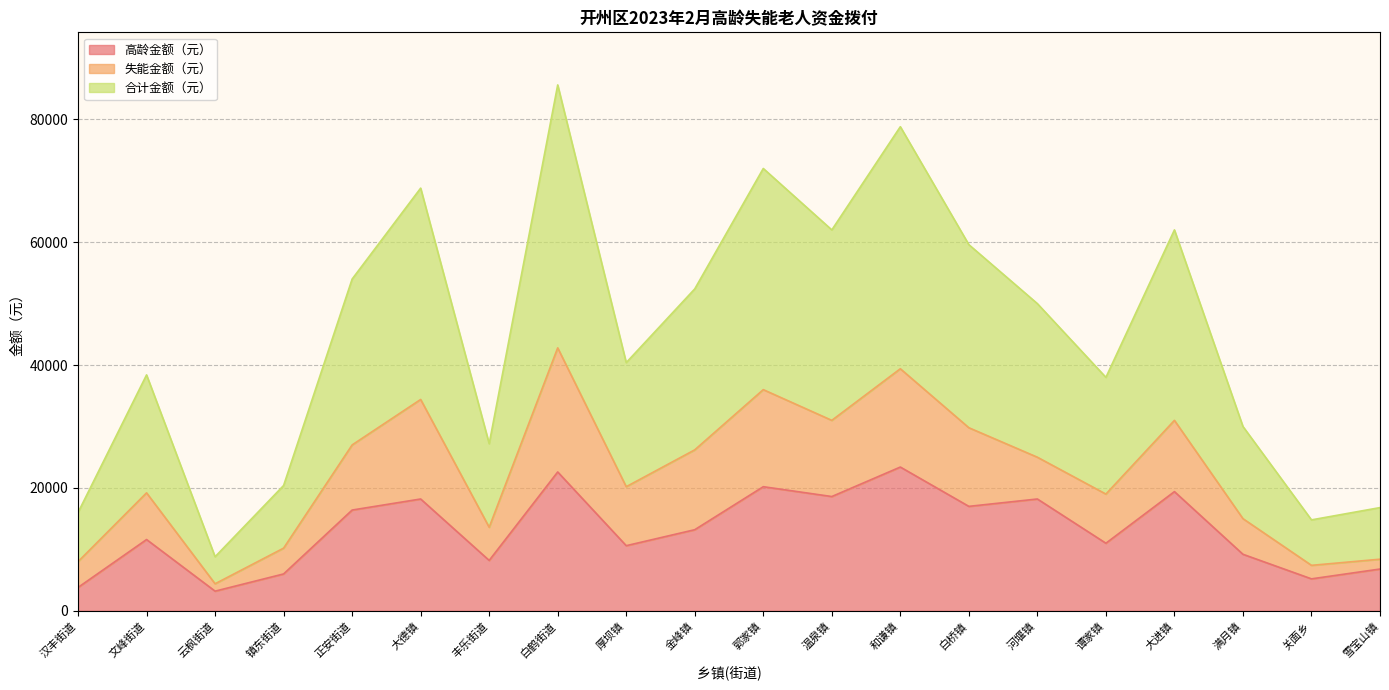

True or false: 高龄金额（元） and 合计金额（元） intersect in this chart.

False